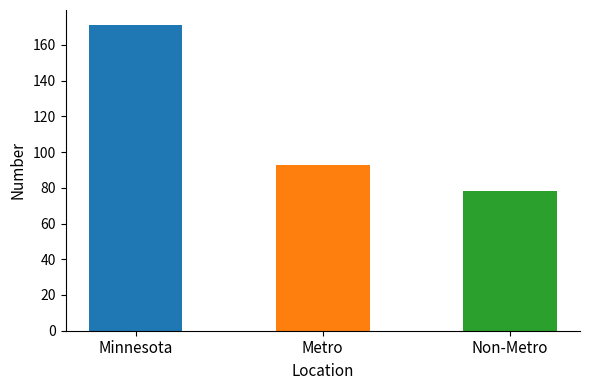

Approximately how many times larger is the value at Metro compared to Non-Metro?

1.2